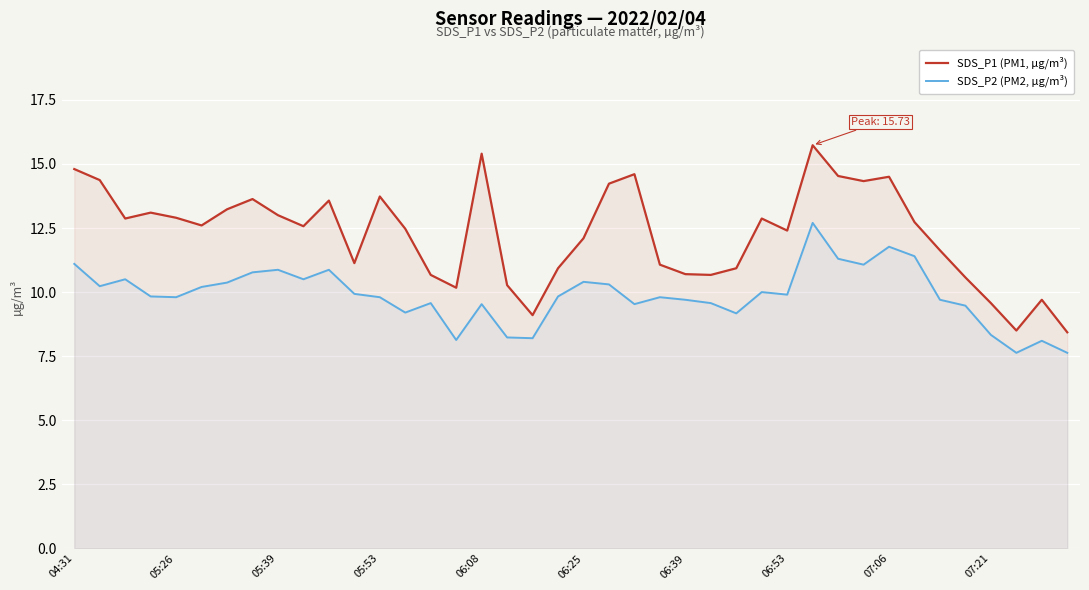

What are all the series names shown in the legend?

SDS_P1 (PM1, µg/m³), SDS_P2 (PM2, µg/m³)